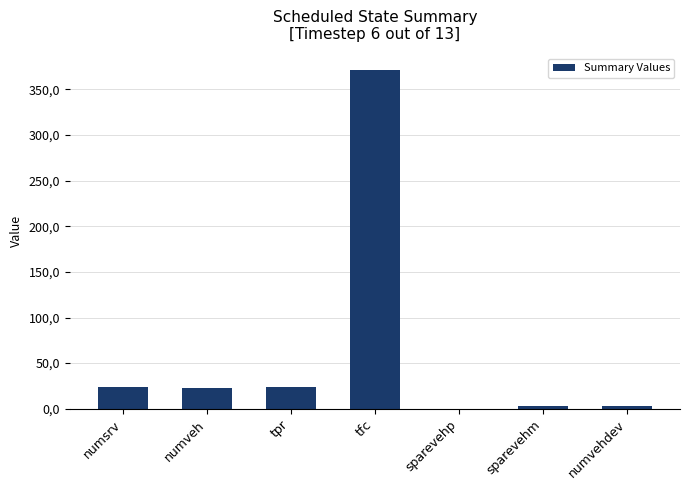

What is the difference between the second highest and second lowest values?

21